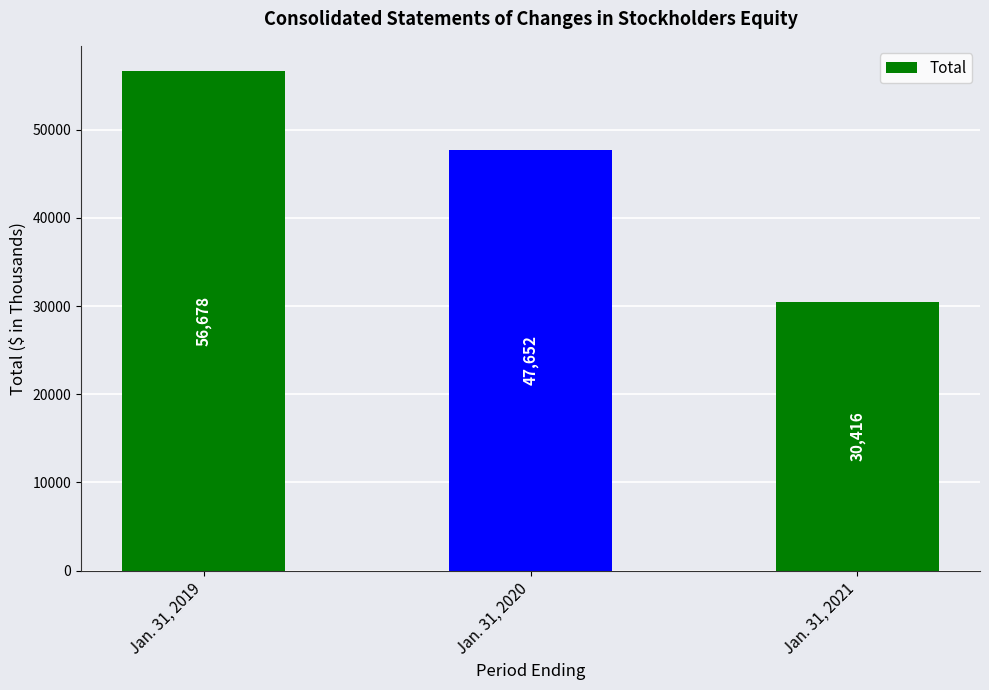

True or false: the data shows 39832 at Jan. 31, 2021.

False